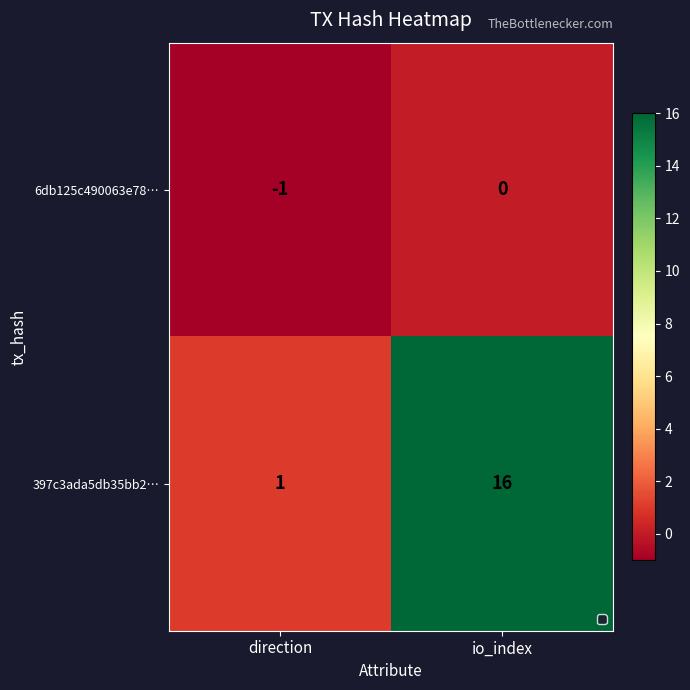

Which series changed the most between direction and io_index?

397c3ada5db35bb2…